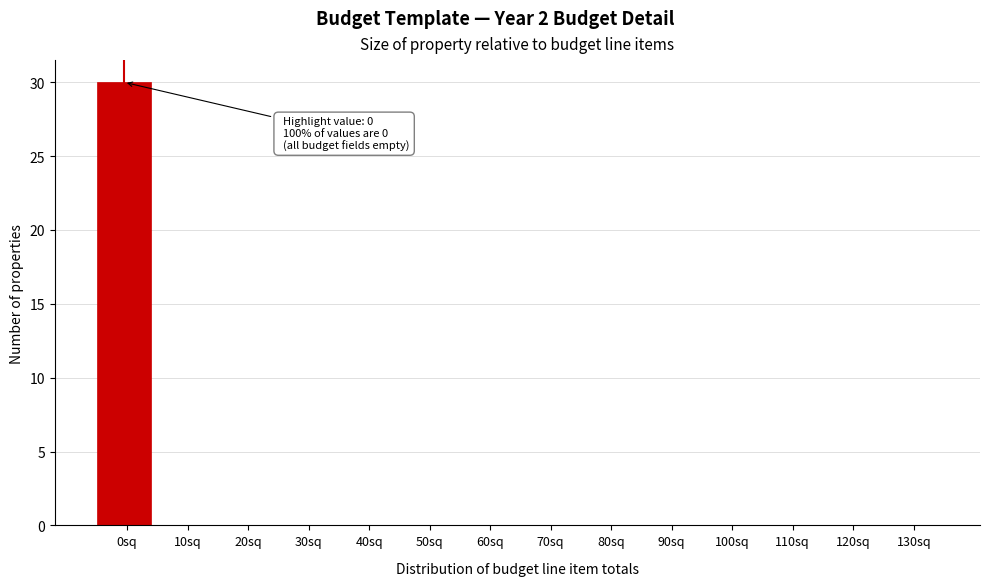

Reading right to left, what are all the values shown in this chart?

130sq=0	120sq=0	110sq=0	100sq=0	90sq=0	80sq=0	70sq=0	60sq=0	50sq=0	40sq=0	30sq=0	20sq=0	10sq=0	0sq=30